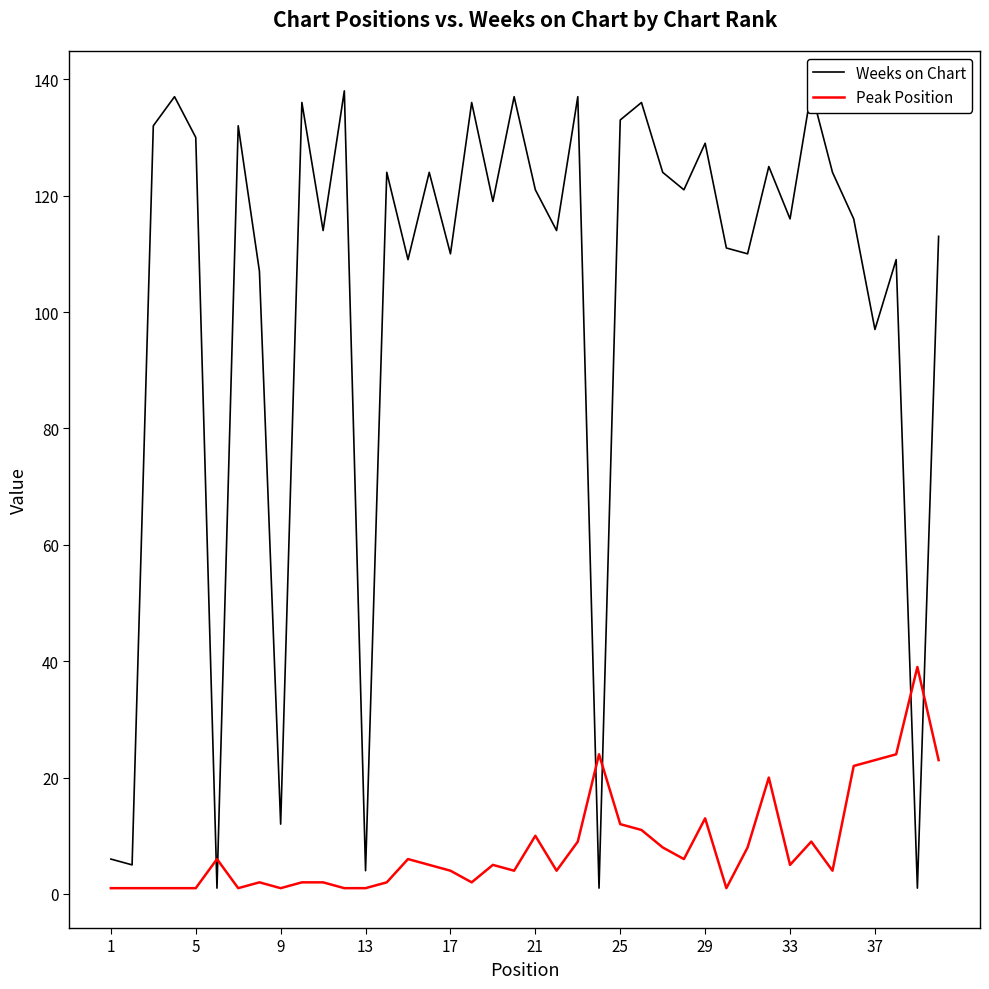

What is the greatest value displayed?

138